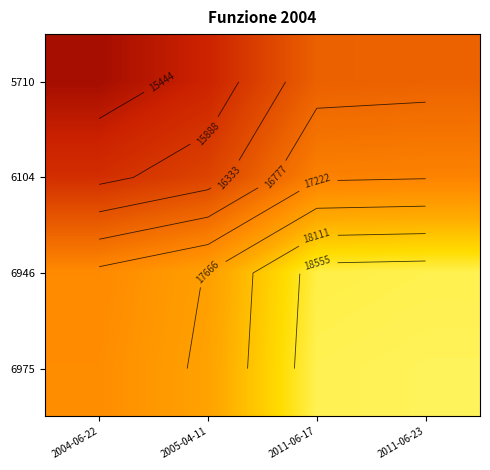

Between 2004-06-22 and 2011-06-23, which is larger?

2011-06-23